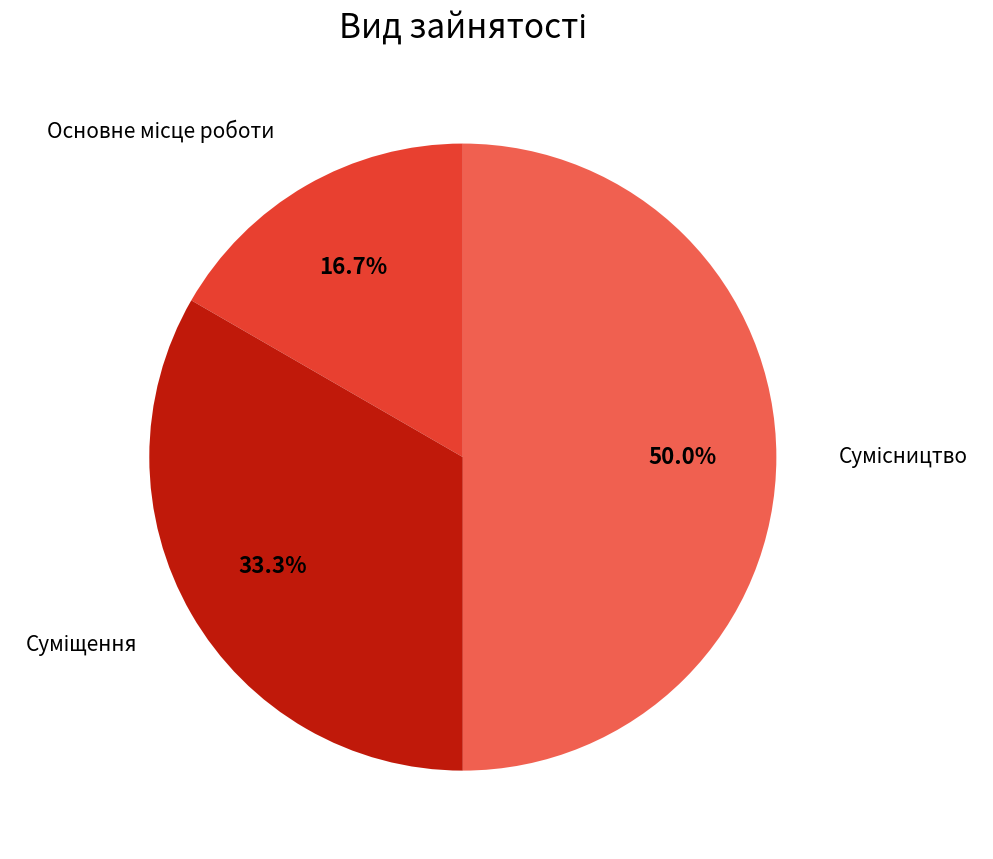

Which category has the biggest portion of the pie?

Сумісництво